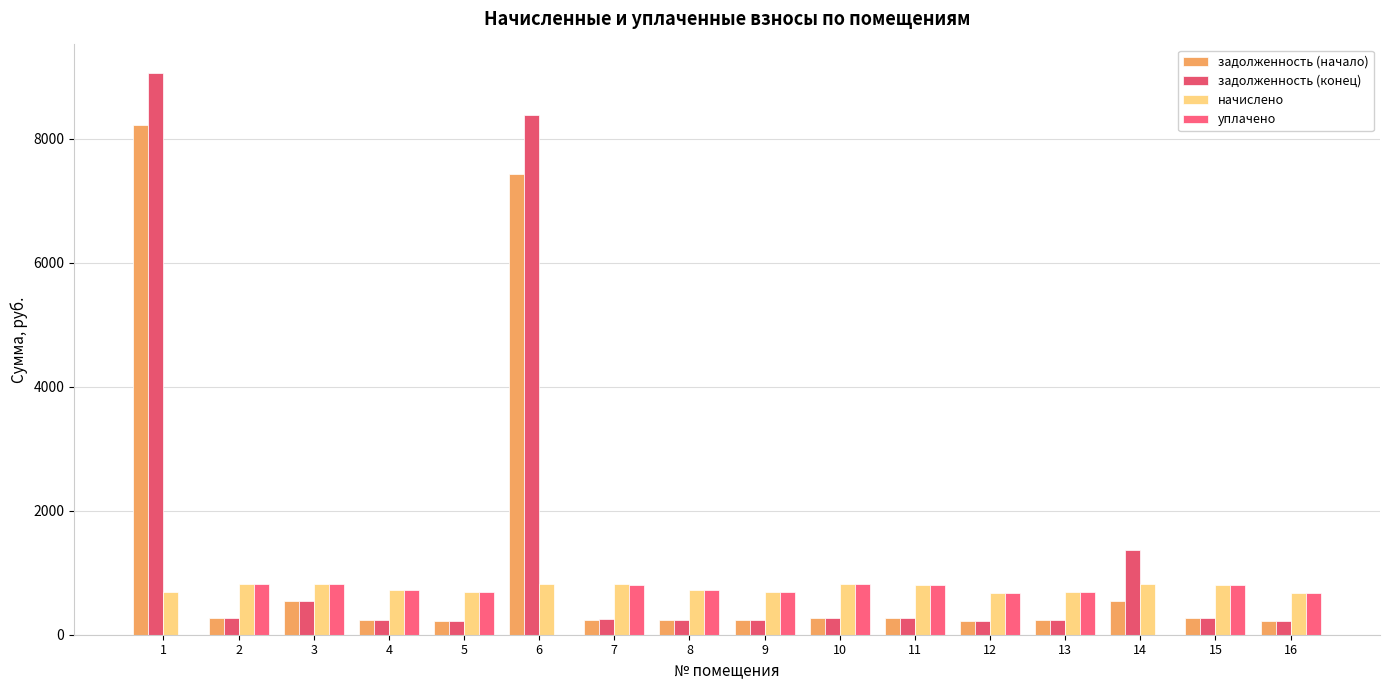

What is the difference between the highest and lowest values at 2?

544.3